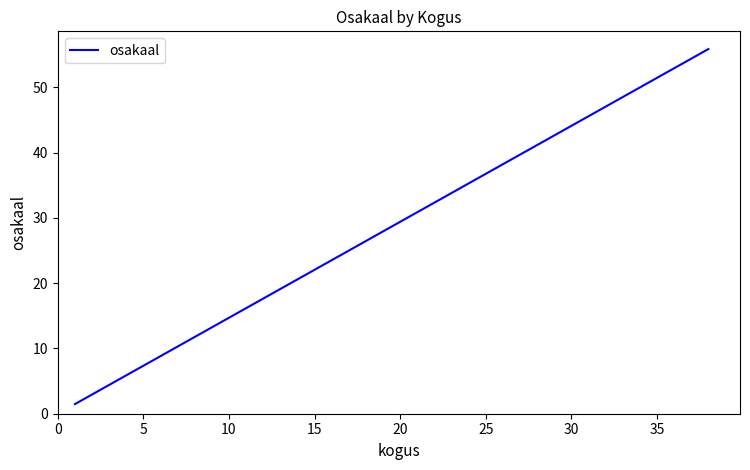

True or false: the data has more than 1 interior local peaks.

False